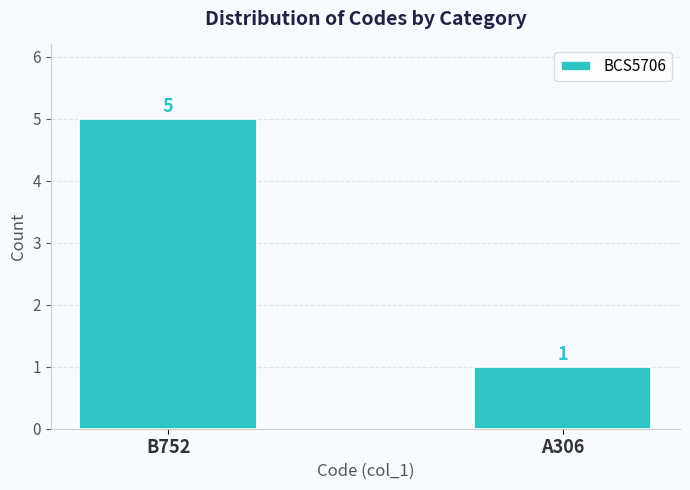

Does the chart contain any negative values?

No